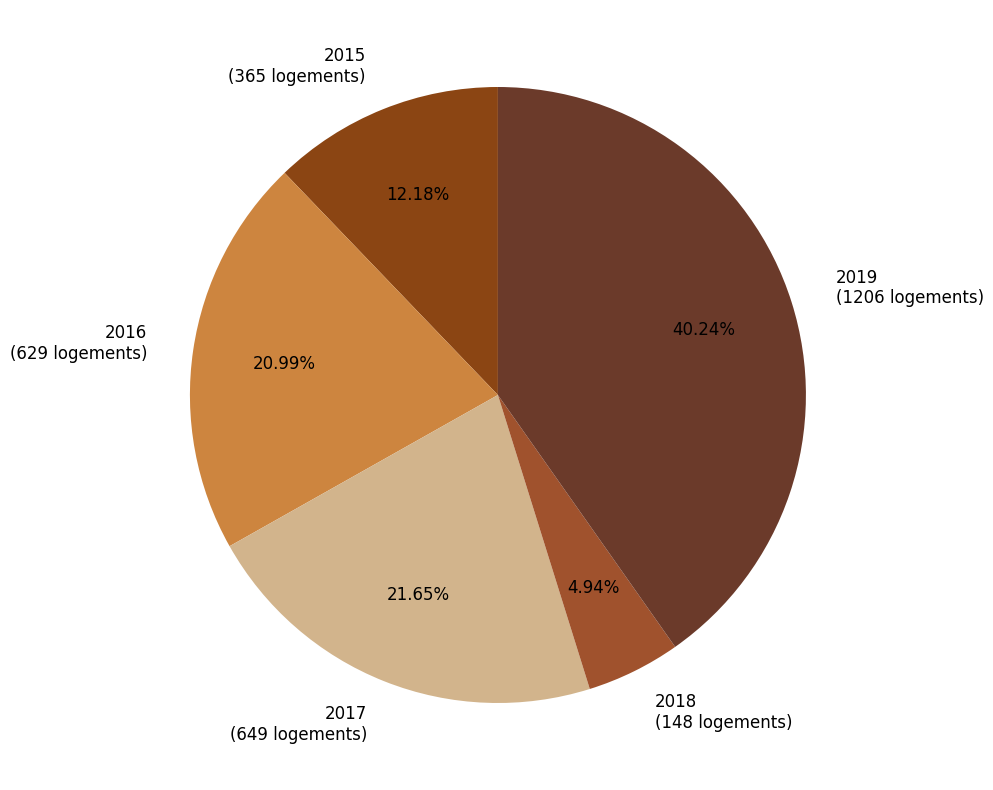

Which category has the smallest portion of the pie?

2018